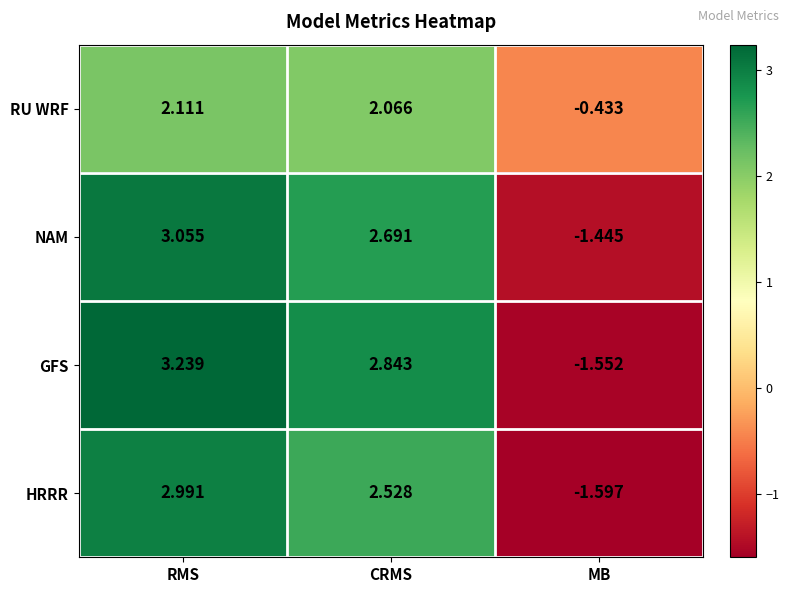

At MB, list the series in order from largest to smallest.

RU WRF, NAM, GFS, HRRR